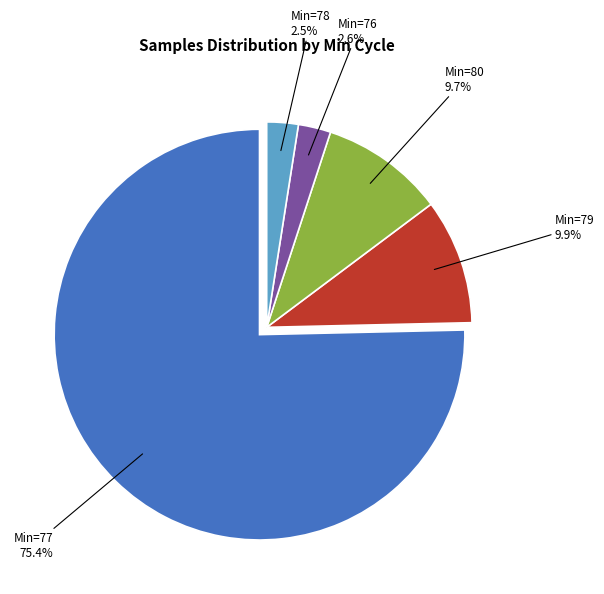

Does any single category account for the majority?

Yes